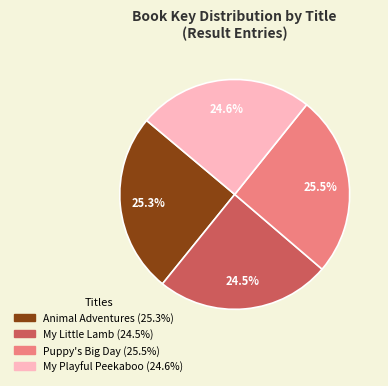

Is there any slice that represents more than half of the pie?

No